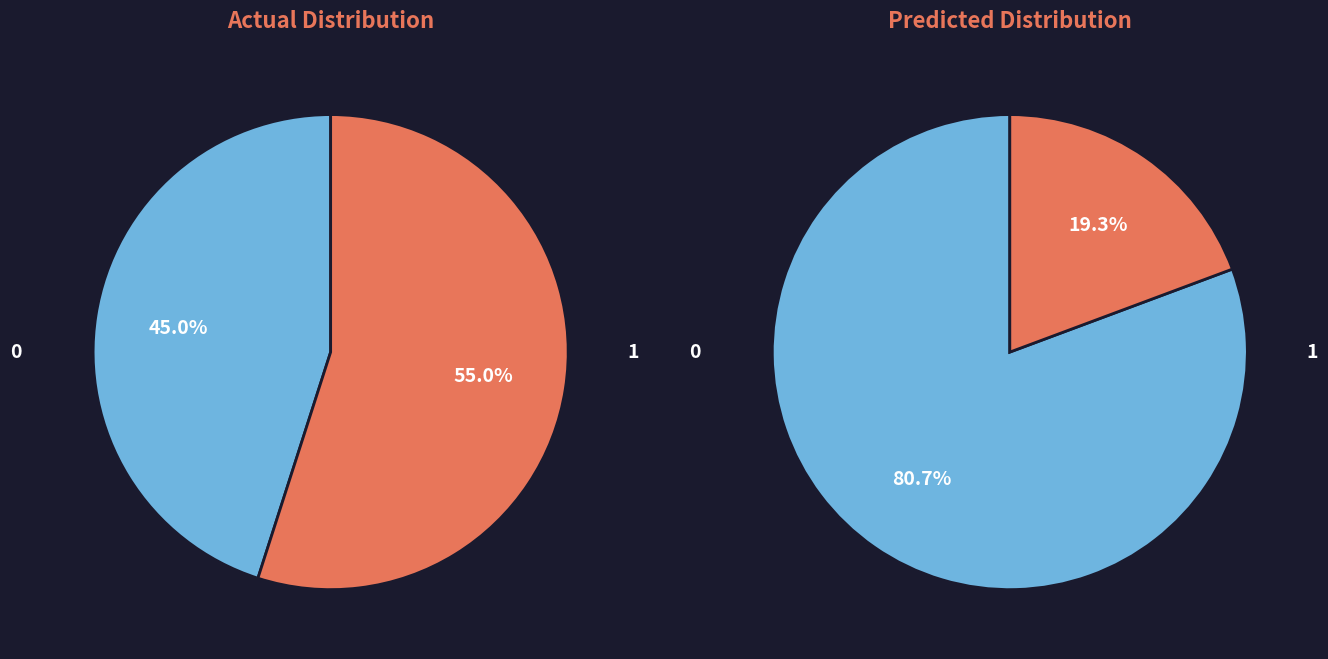

The Minnehaha County slice represents 20% of the pie. True or false?

False